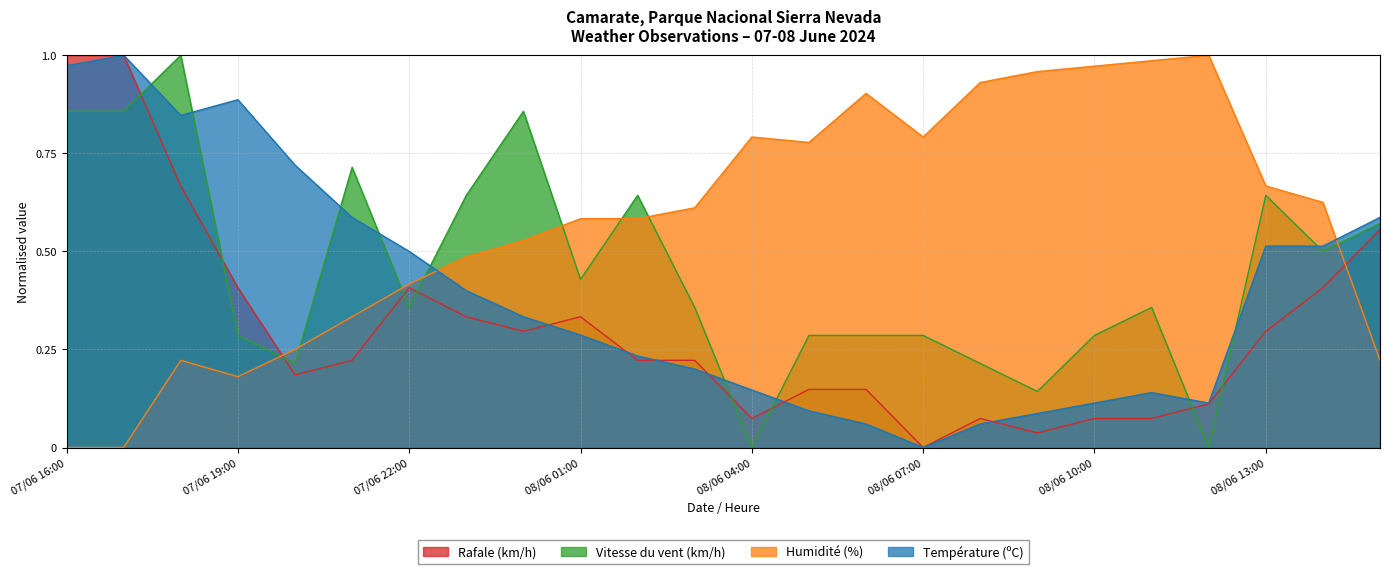

What are all the series names shown in the legend?

Rafale (km/h), Vitesse du vent (km/h), Humidité (%), Température (ºC)